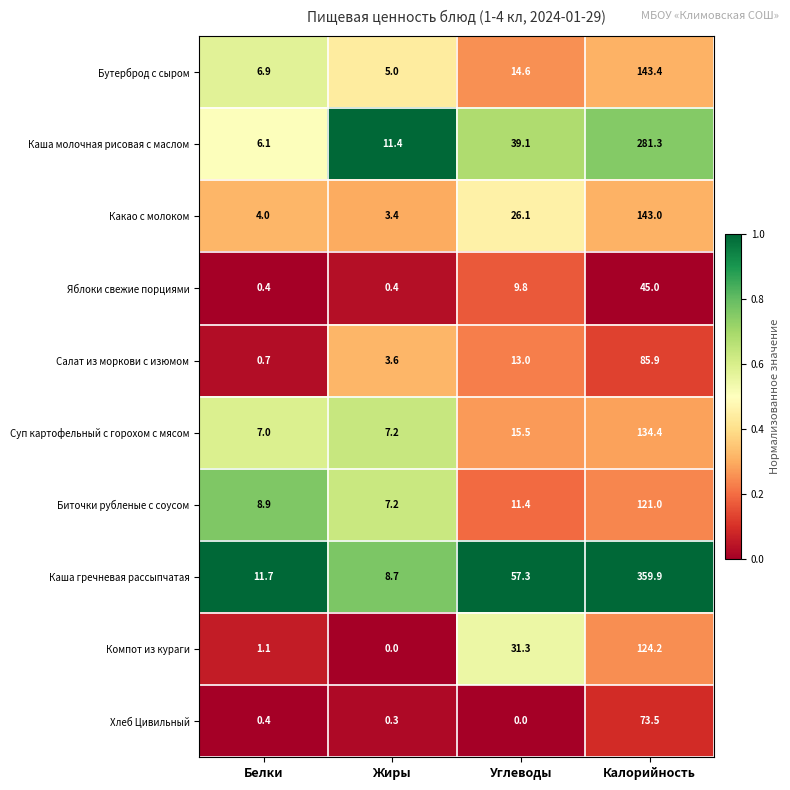

What is the difference between the maximum and minimum values in the Каша гречневая рассыпчатая series?

351.2